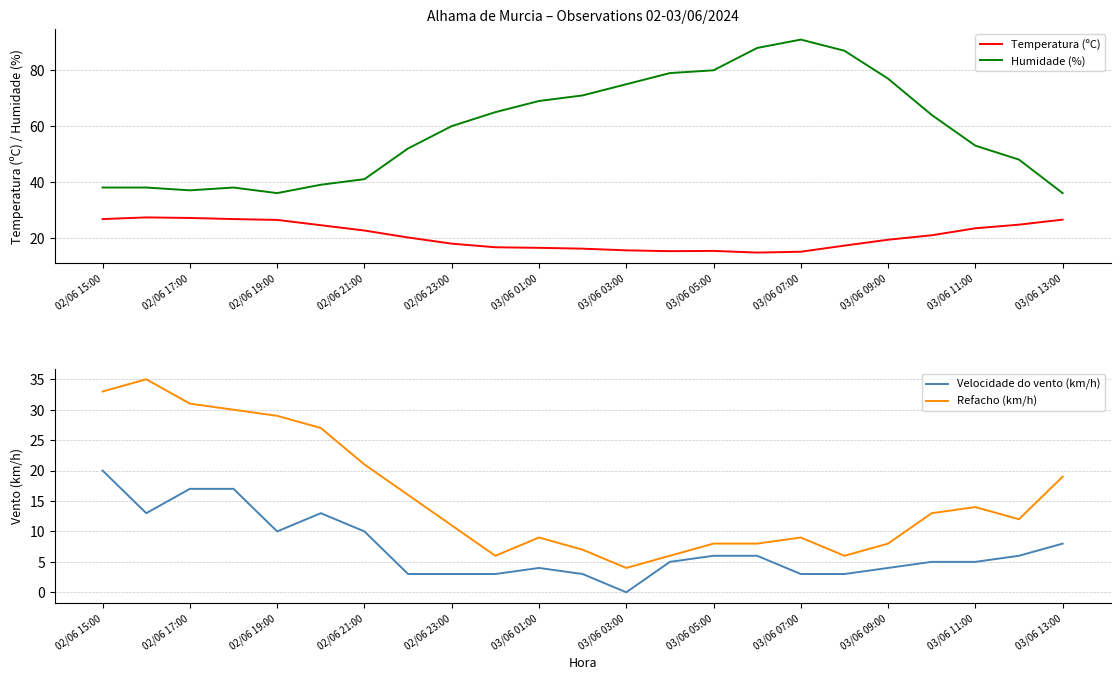

The value of Temperatura (ºC) at 03/06 09:00 is 19.3. True or false?

True